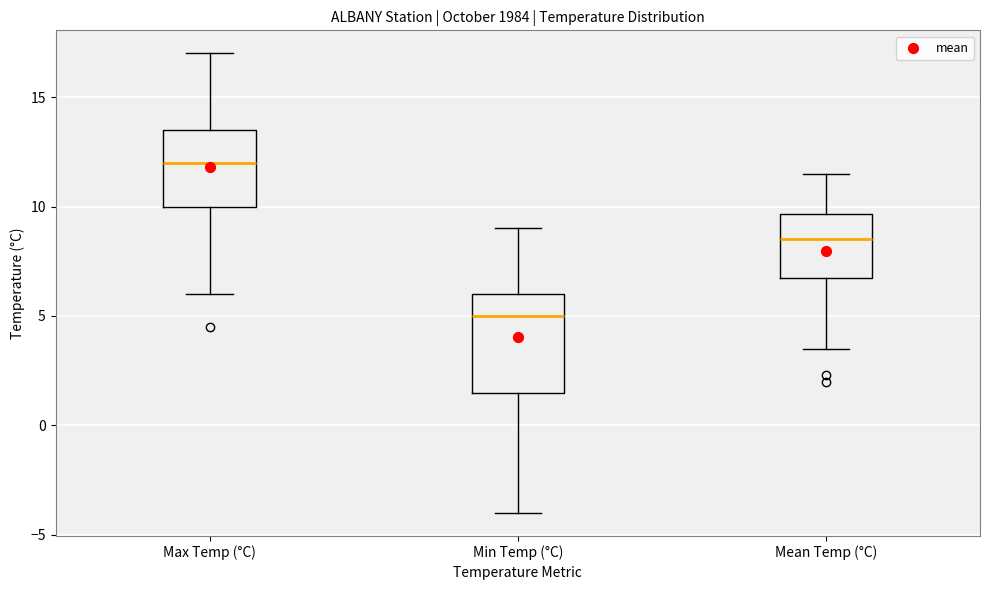

Reading left to right, transcribe this box plot: for each box, give where its median line is, the range the box spans, and where its two whiskers end, as read against the y-axis. The values are not printed on the chart, so give them approximately, as read against the axis.

Max Temp (°C): median 12.0, box 10.0 to 13.5, whiskers 6.0 to 17.0
Min Temp (°C): median 5.0, box 1.5 to 6.0, whiskers -4.0 to 9.0
Mean Temp (°C): median 8.5, box 7.0 to 9.5, whiskers 3.5 to 11.5